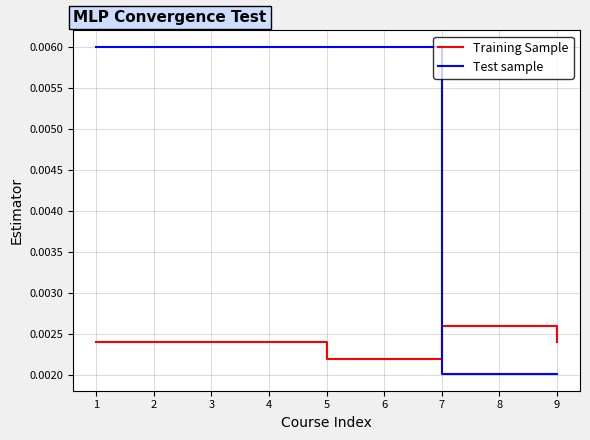

Is the value of Test sample at 6 greater than the value of Training Sample at 1?

Yes